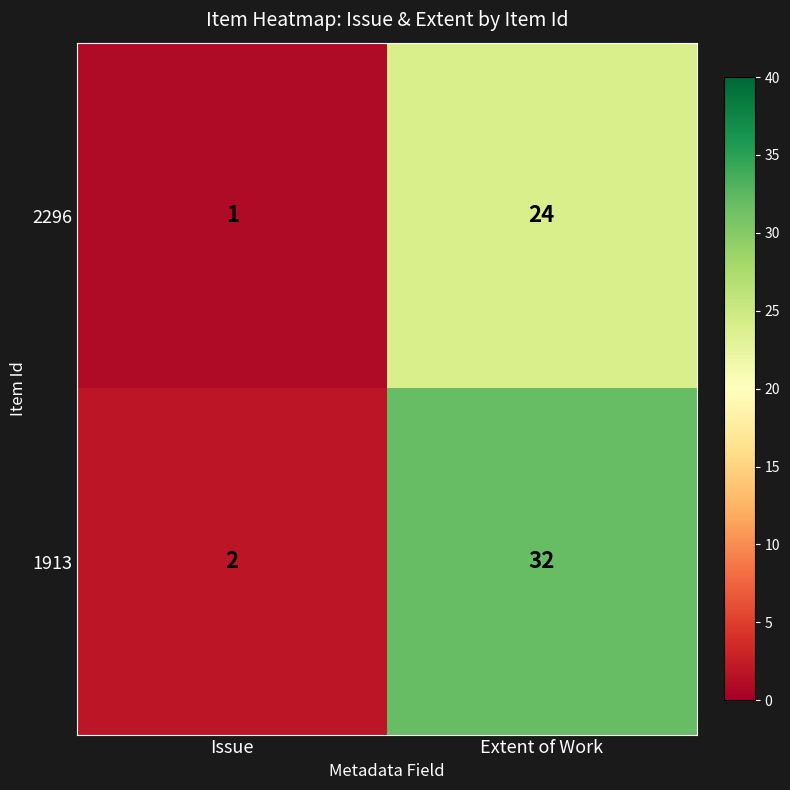

At which category is the sum across all series the highest?

Extent of Work